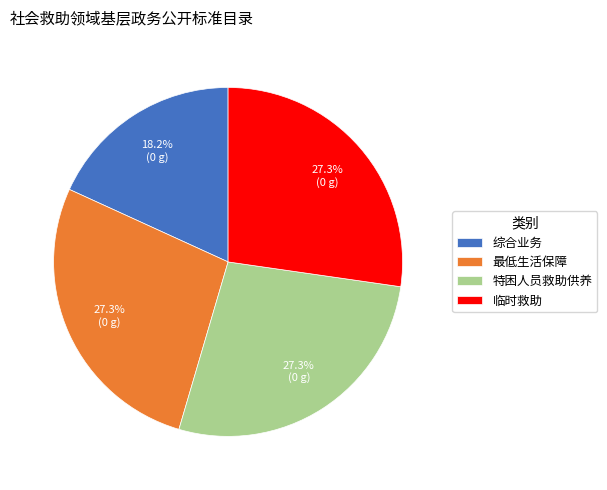

What percentage do 综合业务 and 最低生活保障 together represent?

45.5%